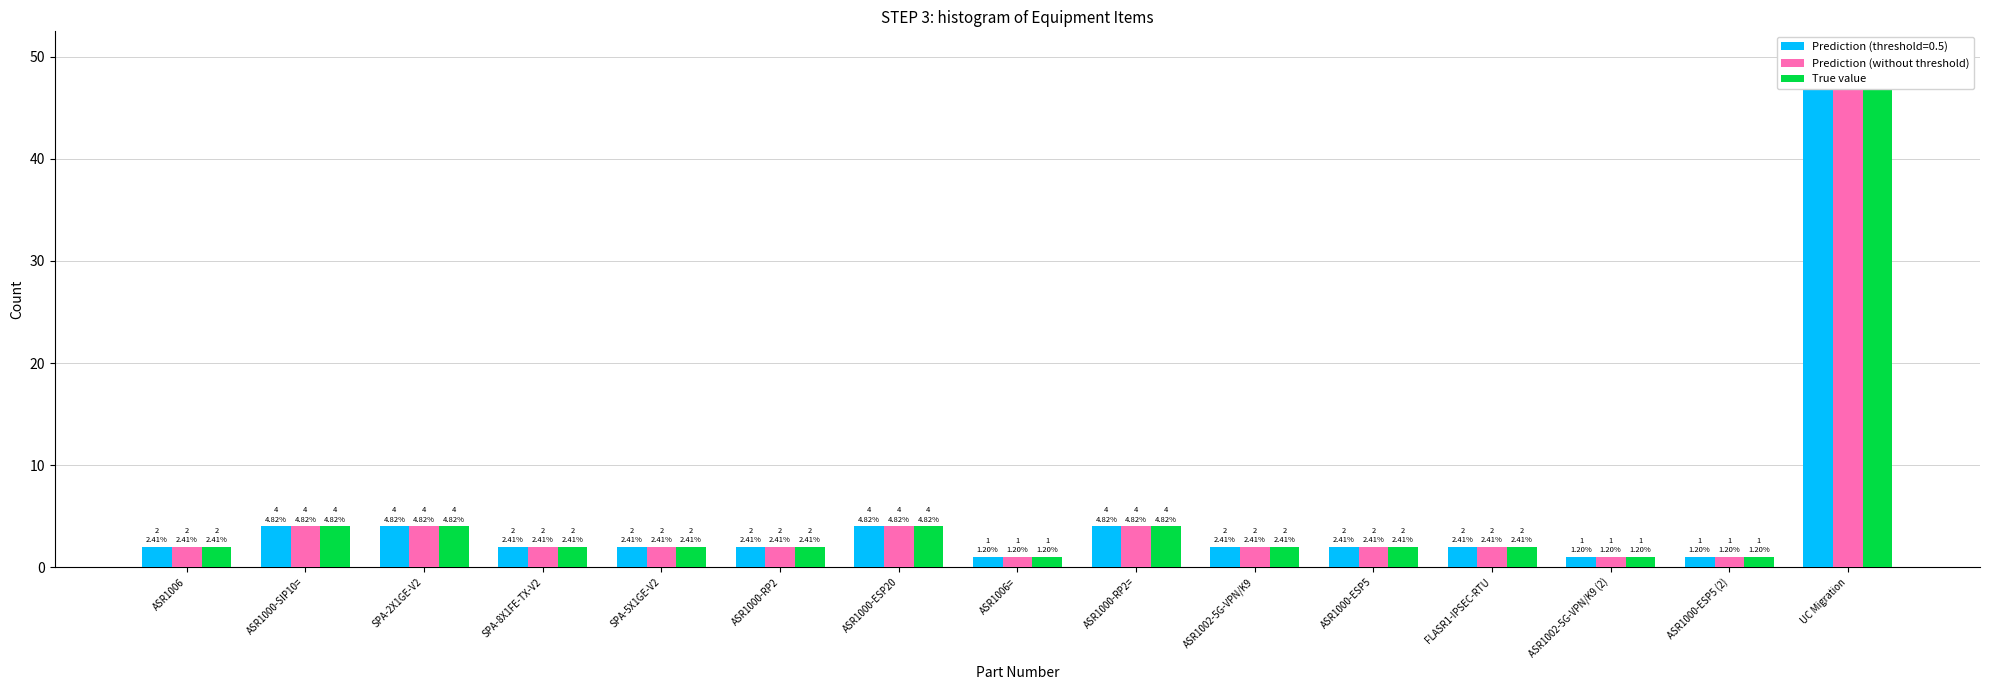

What is the lowest value of the Prediction (without threshold) series?

1